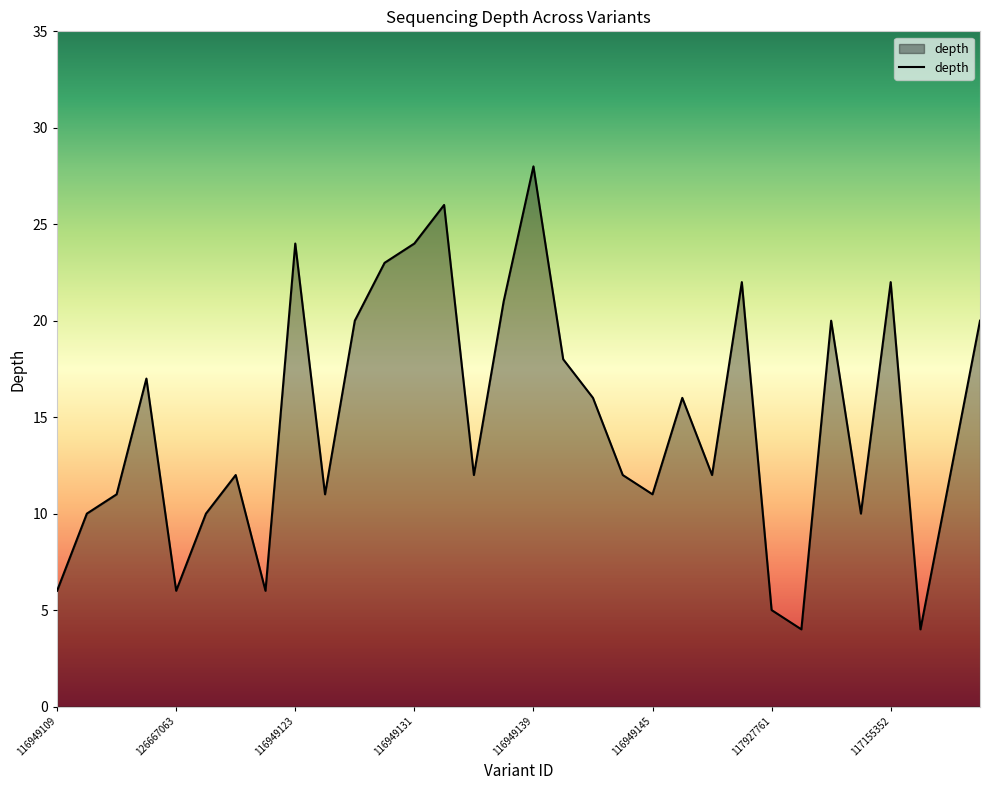

What is the maximum value shown in the chart?

28